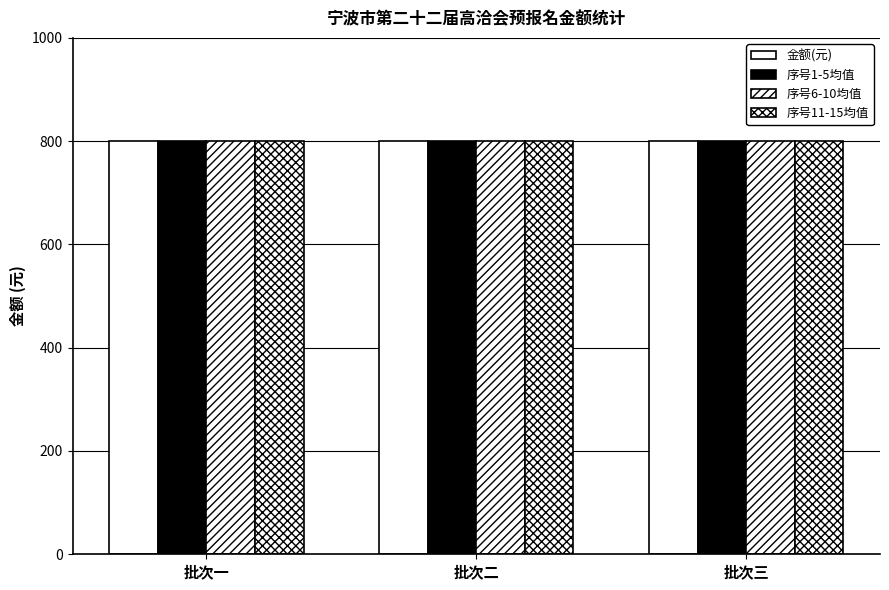

Where is 序号11-15 nearest to the value 400?

1